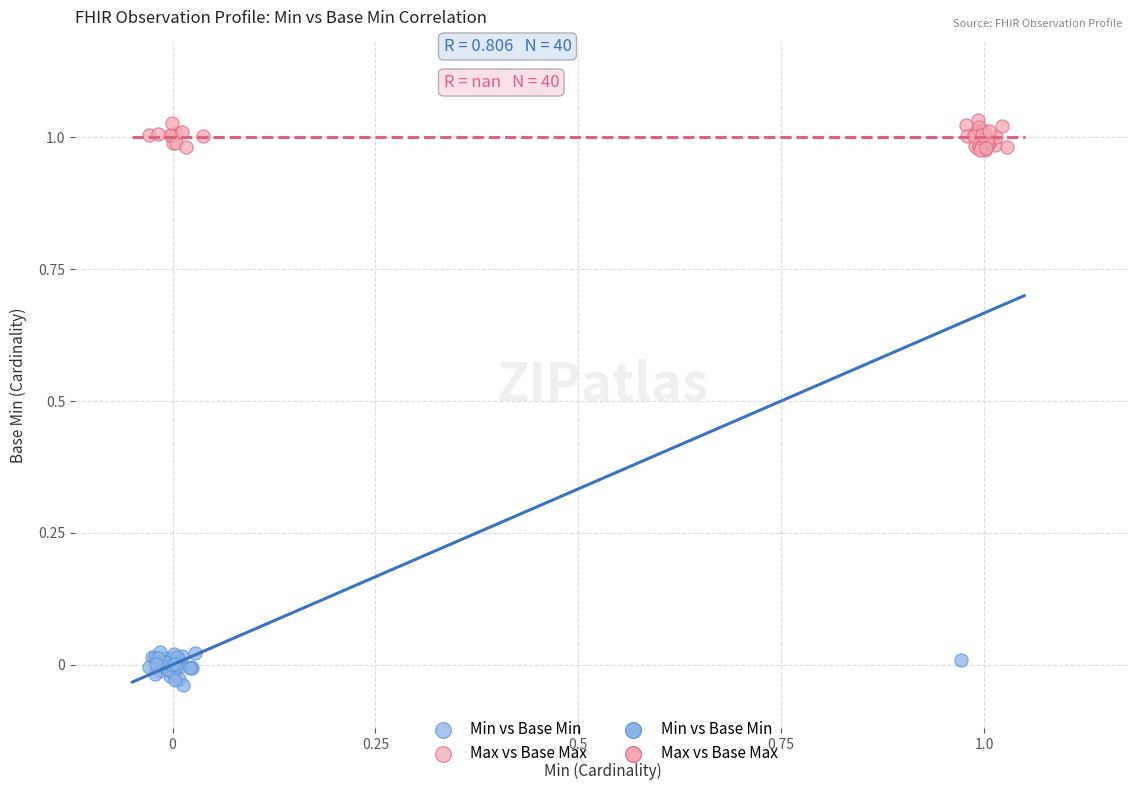

Which series reaches the minimum Y coordinate?

Min vs Base Min